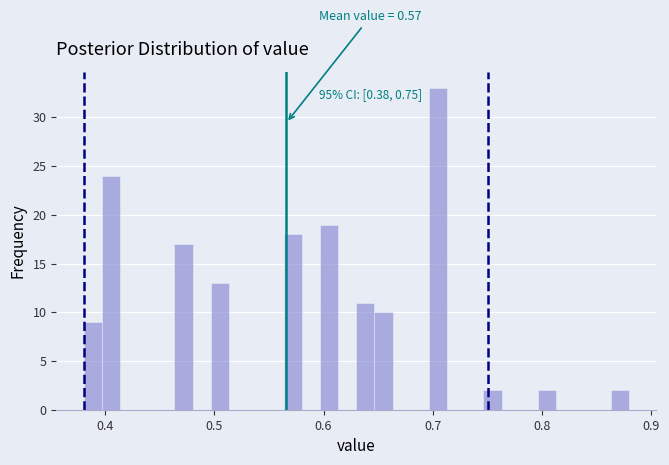

Around what value on the x-axis is the tallest bar? Give the approximate position of its centre, as read against the axis.

0.71